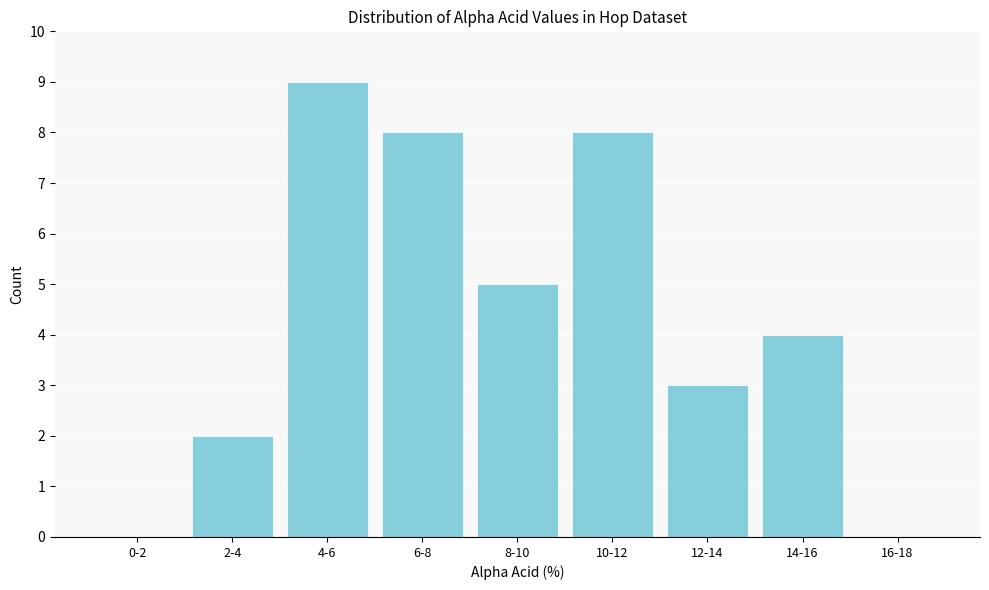

Reading left to right, list all the values displayed in this chart.

0-2=0	2-4=2	4-6=9	6-8=8	8-10=5	10-12=8	12-14=3	14-16=4	16-18=0